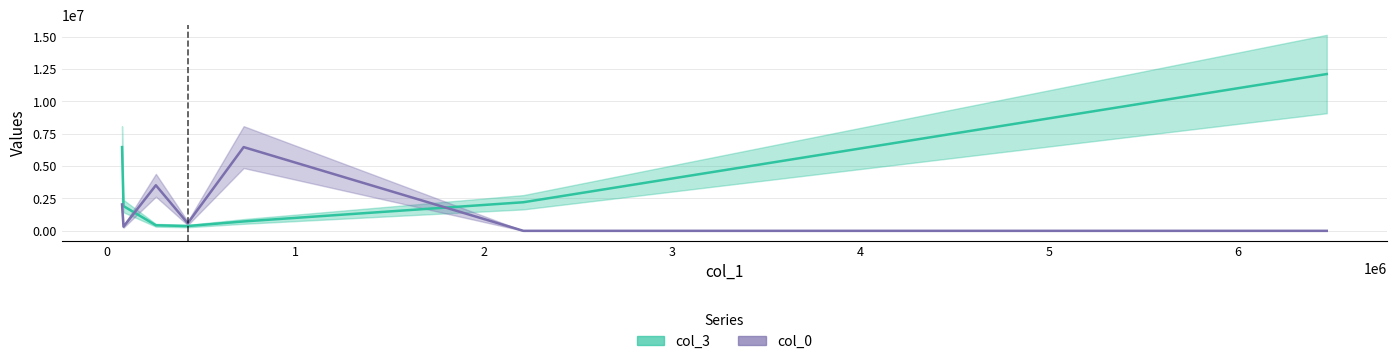

Where do col_0 and col_3 first cross each other?

88422.84 and 260191.39